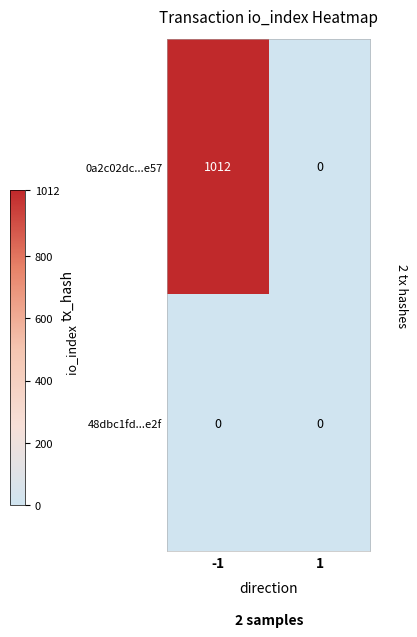

List the series in order of their peak value, lowest first.

48dbc1fd...e2f, 0a2c02dc...e57